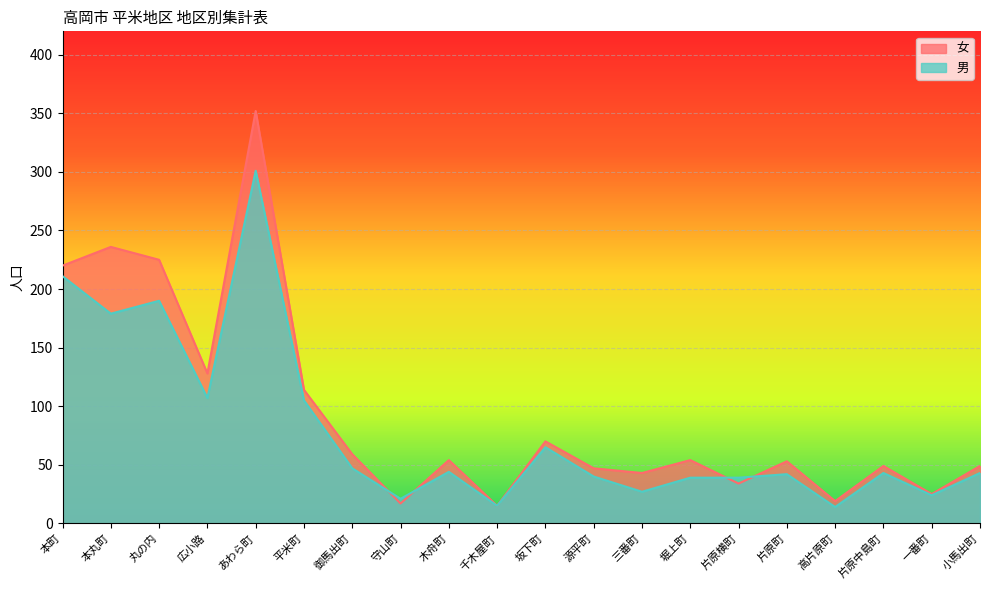

How many lines are shown in the chart?

2